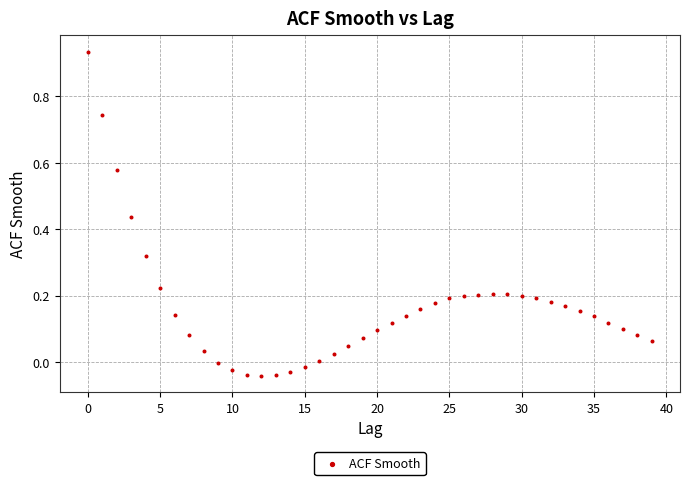

What is the range of Y values (max minus min)?

1.0